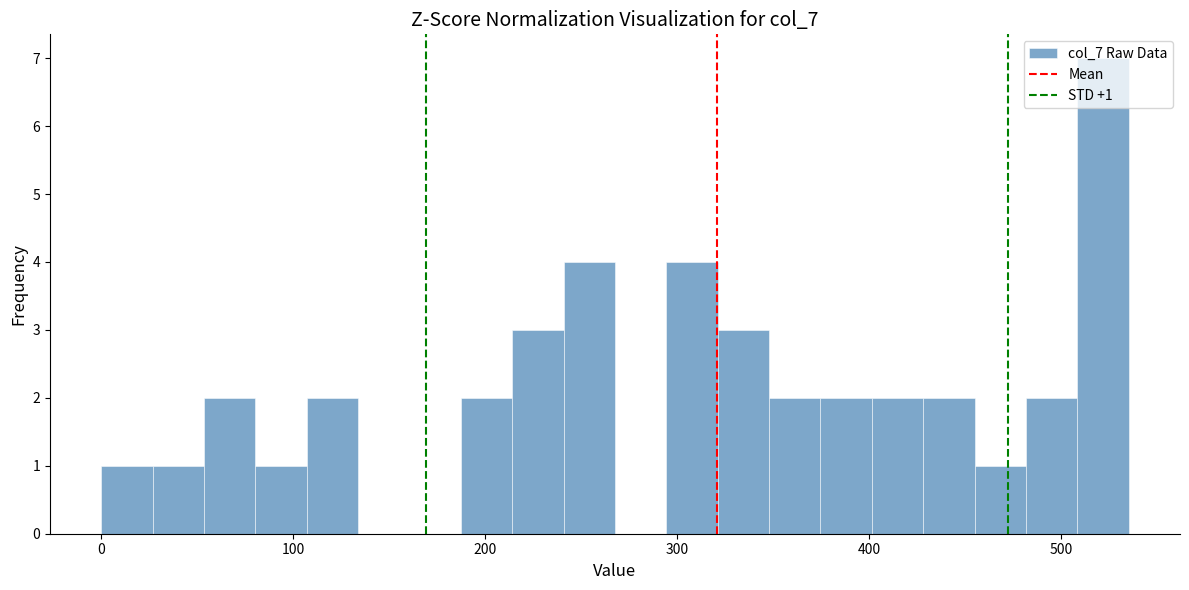

Around what value on the x-axis is the tallest bar? Give the approximate position of its centre, as read against the axis.

520